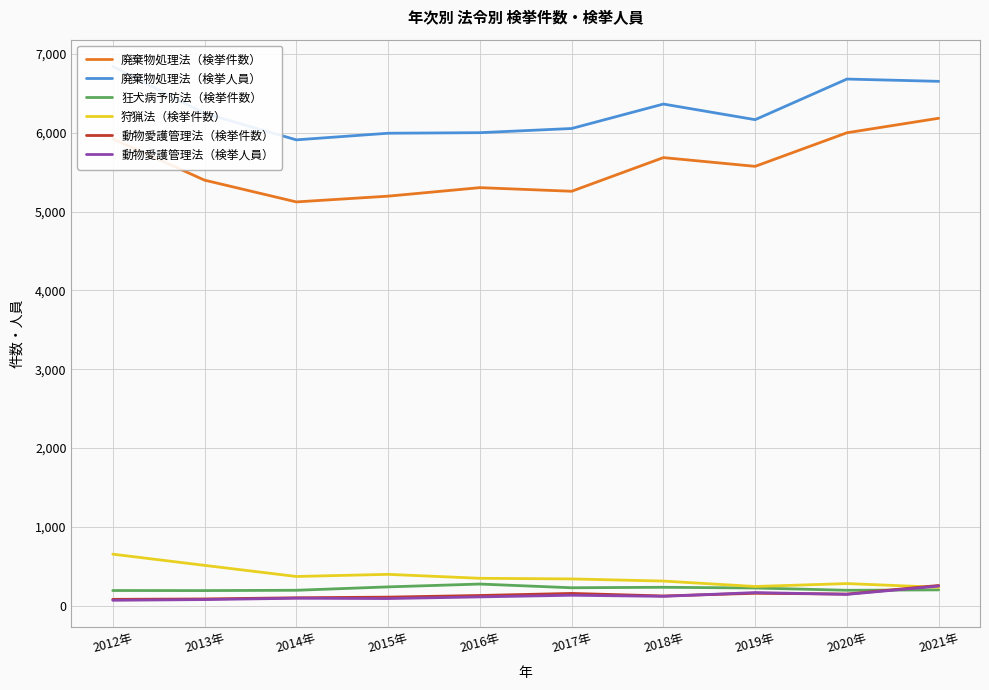

Rank the categories by 動物愛護管理法（検挙件数） value from lowest to highest.

2012年, 2013年, 2014年, 2015年, 2018年, 2016年, 2020年, 2017年, 2019年, 2021年